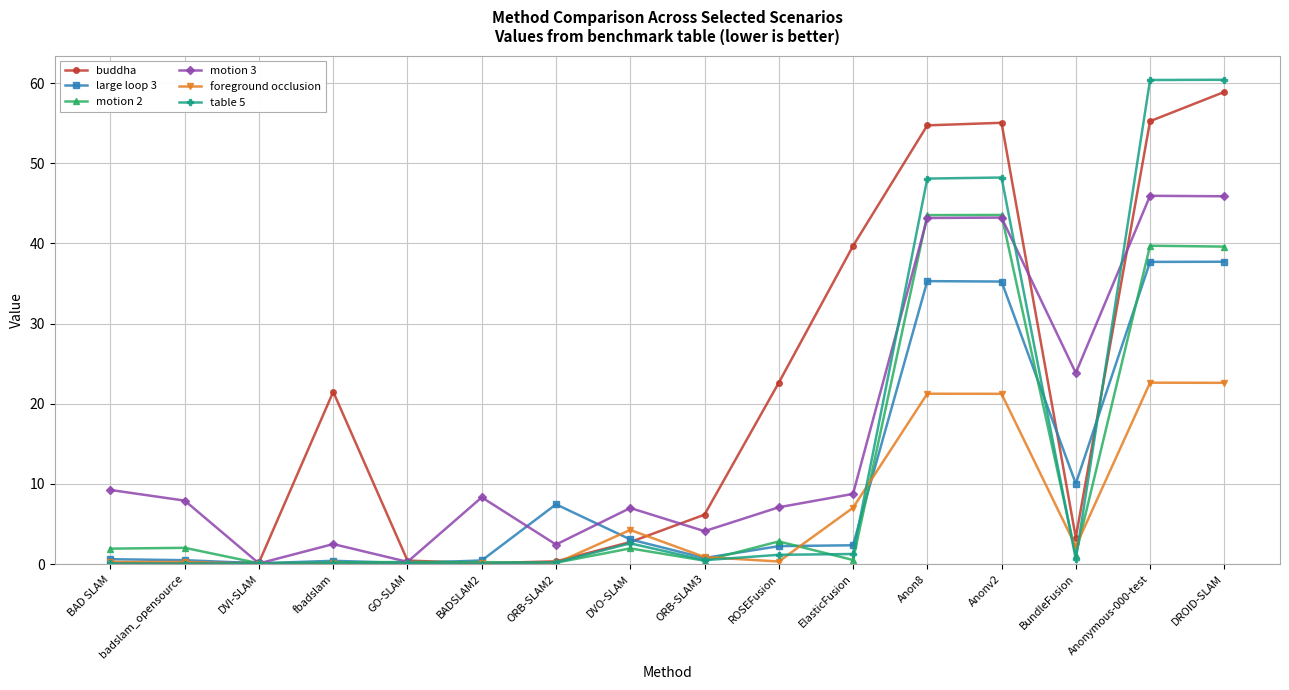

Is it true that foreground occlusion equals 10.4 at Anonymous-000-test?

False